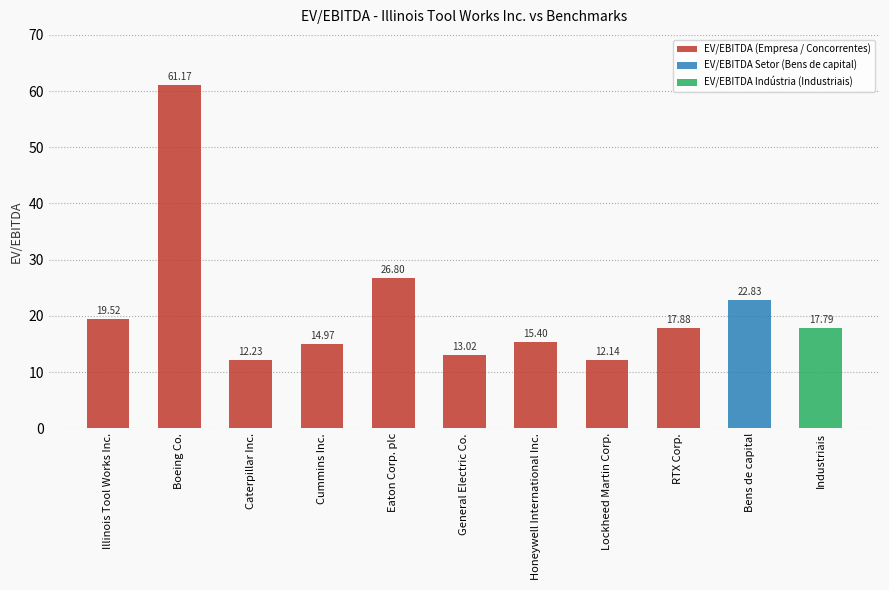

Reading left to right, extract all data points from this chart.

19.5	61.2	12.2	15.0	26.8	13.0	15.4	12.1	17.9	22.8	17.8